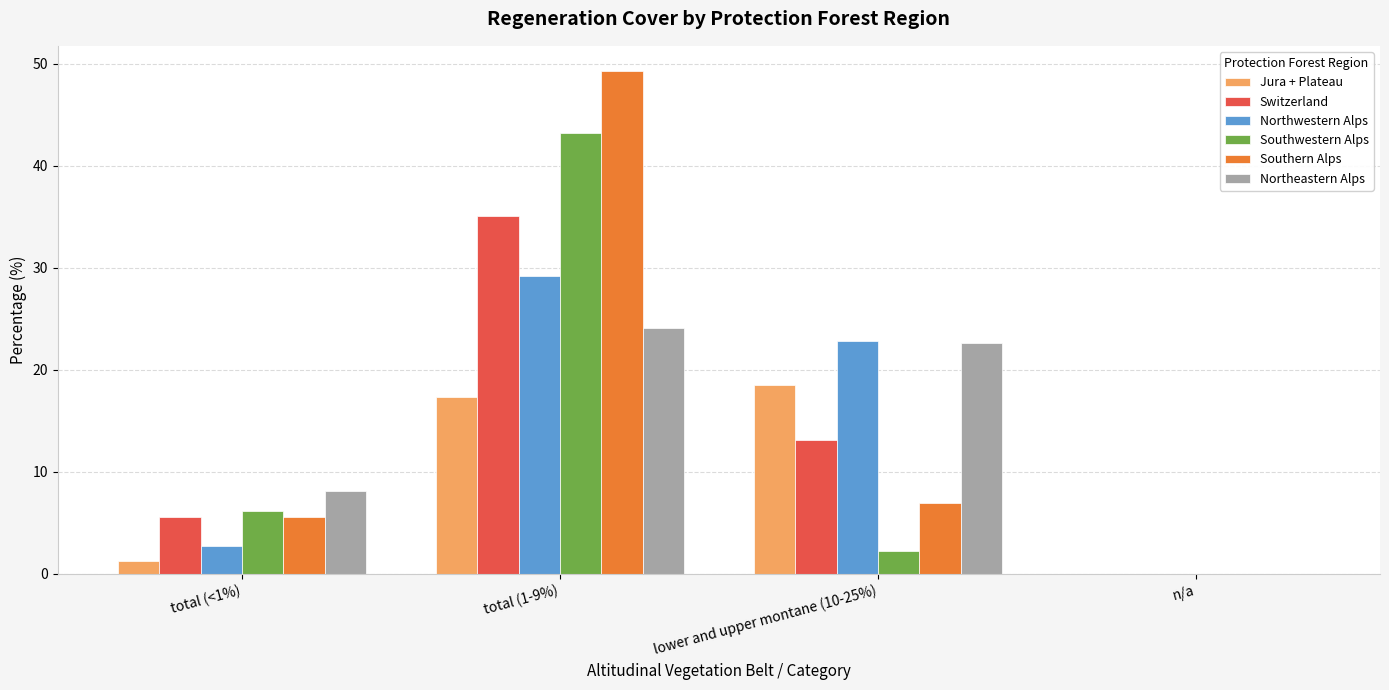

Which series changed the most between total (1-9%) and n/a?

Southern Alps